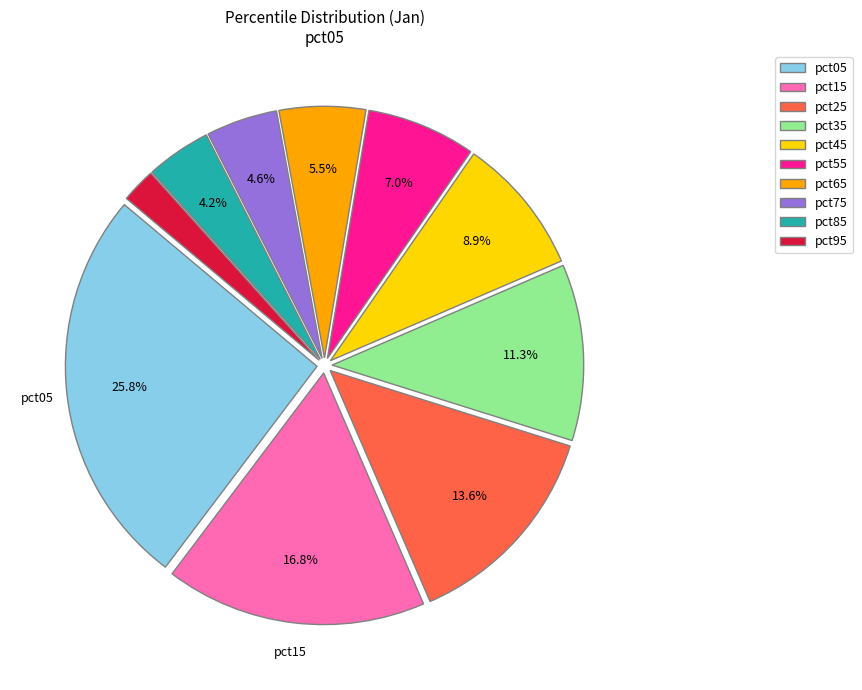

Is it true that pct75 is 5% of the pie?

True